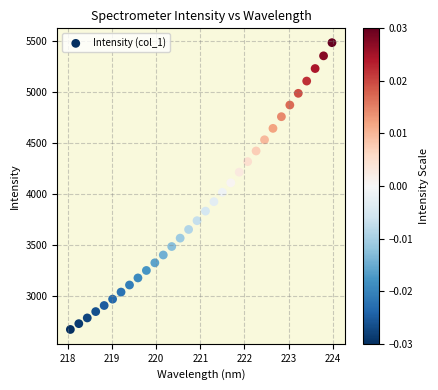

What is the range of X values (max minus min)?

5.9